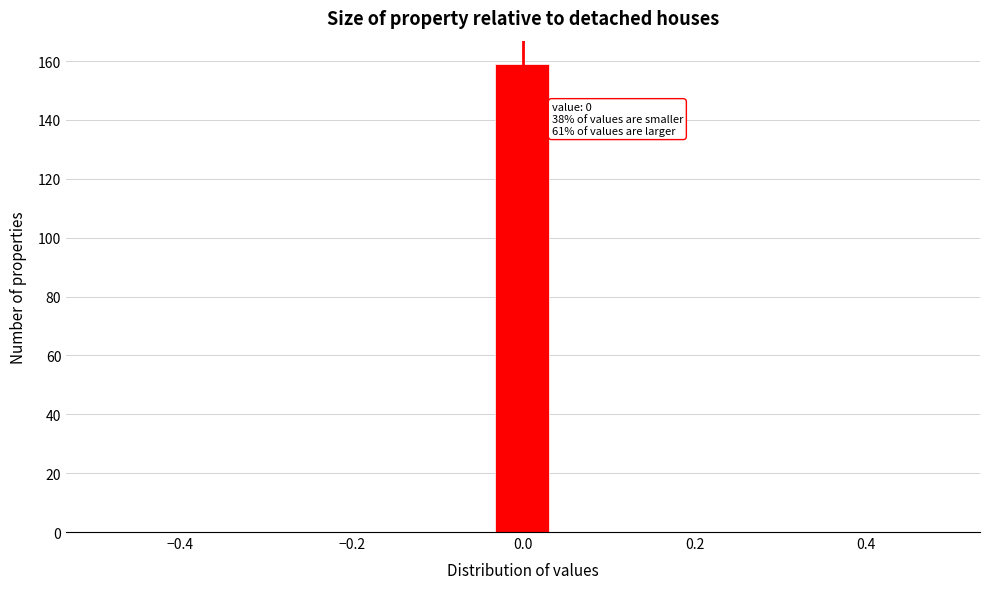

Around what value on the x-axis is the tallest bar? Give the approximate position of its centre, as read against the axis.

0.00